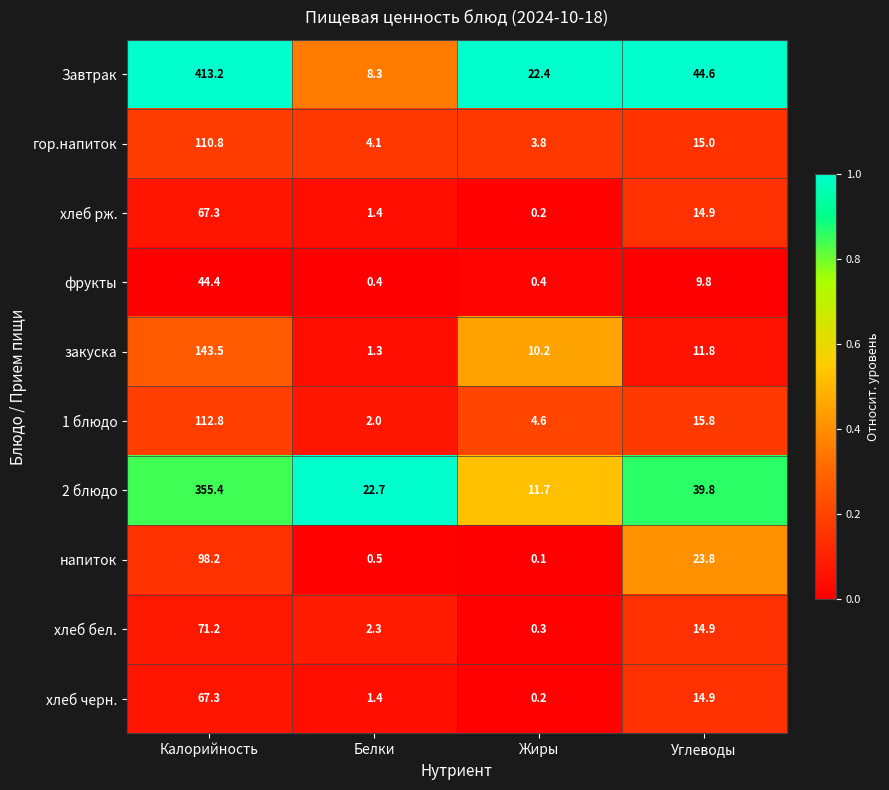

Which category has the lowest value across all series?

Жиры